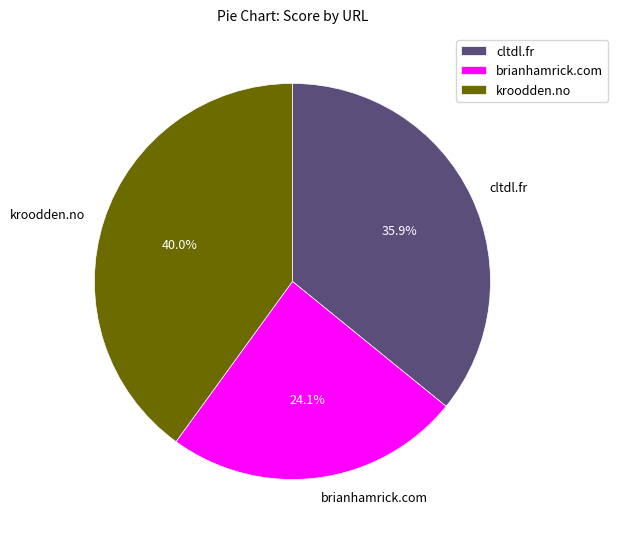

Which category has the smallest portion of the pie?

brianhamrick.com